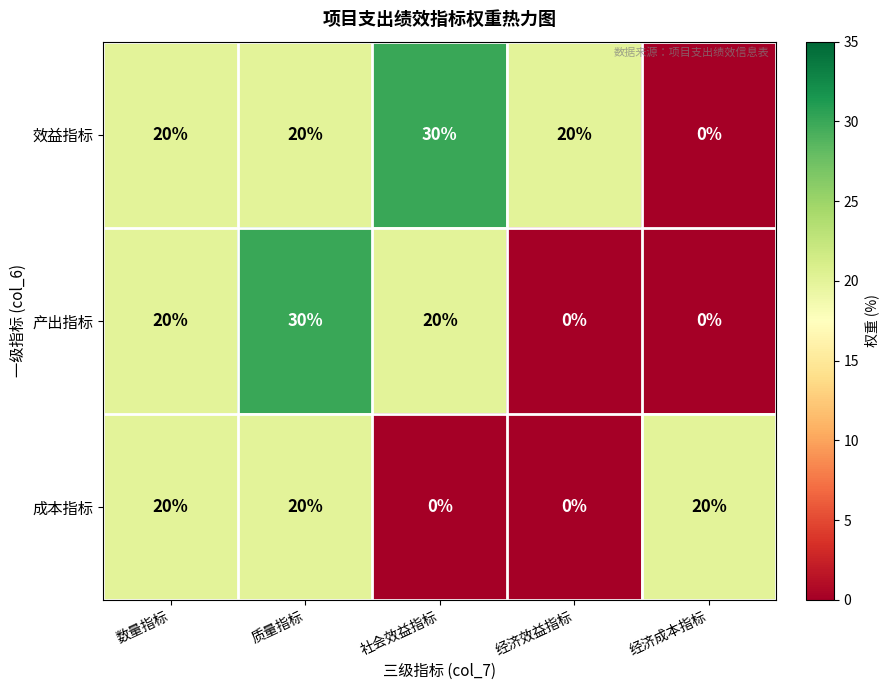

Is it true that 产出指标 equals 0 at 经济成本指标?

True